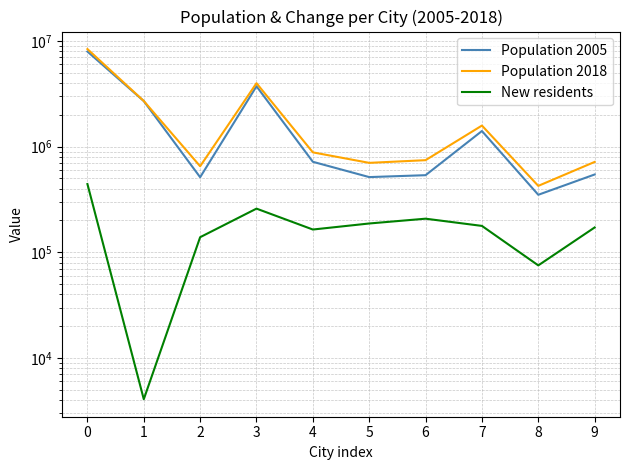

Rank the series by their maximum value, from lowest to highest.

New residents, Population 2005, Population 2018